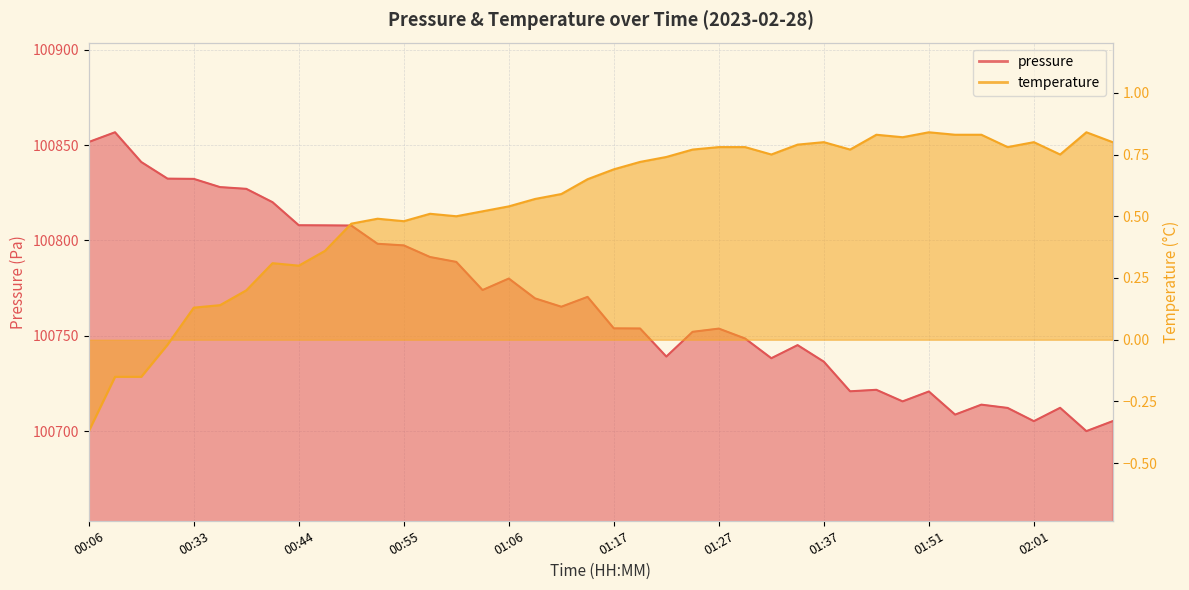

Which category has the lowest value across all series?

00:06